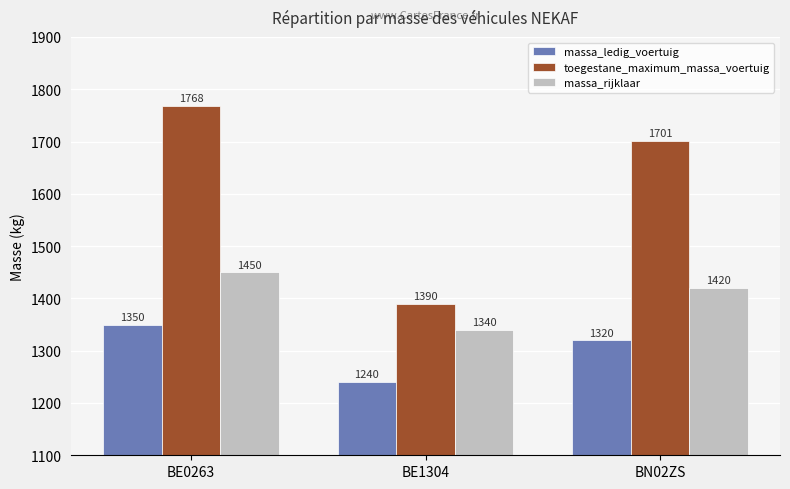

Reading left to right, transcribe all the data shown in this chart.

massa_ledig_voertuig: 1350	1240	1320
toegestane_maximum_massa_voertuig: 1768	1390	1701
massa_rijklaar: 1450	1340	1420